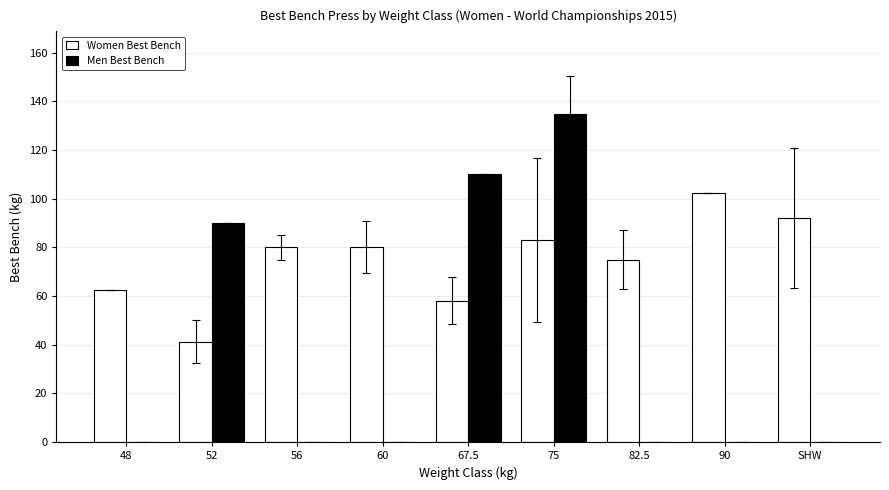

How many distinct data groups are displayed?

2